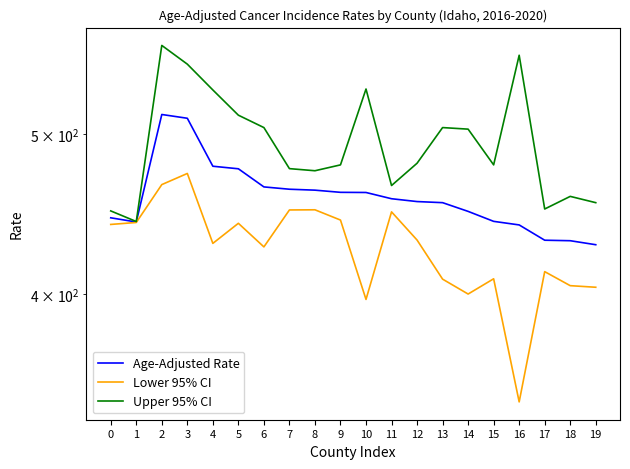

At how many categories does at least one series exceed 441?

20